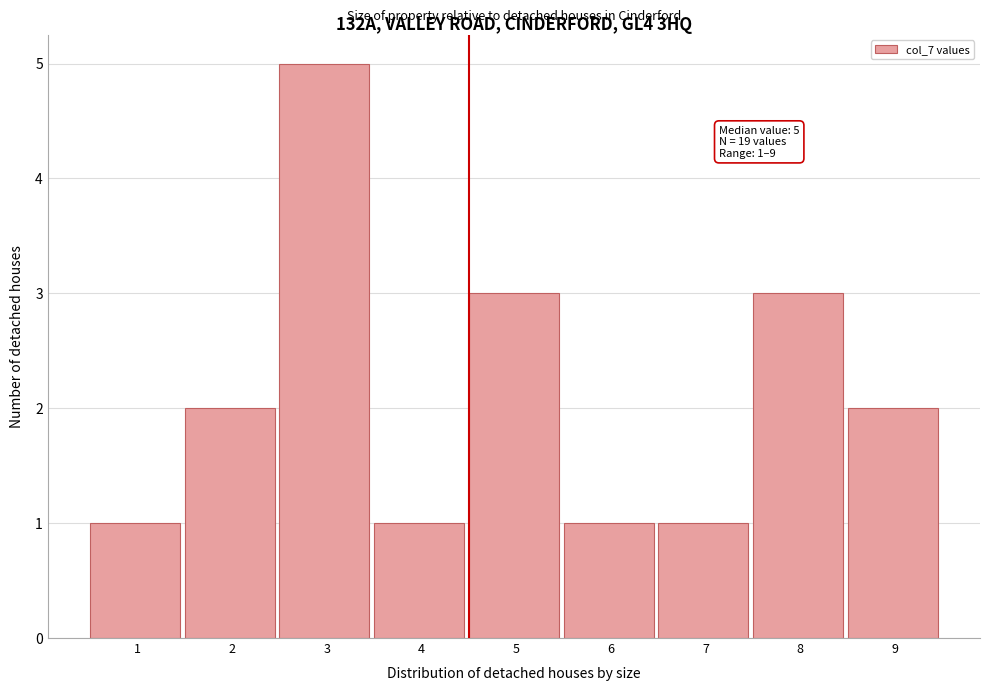

Reading right to left, list all the values displayed in this chart.

2	3	1	1	3	1	5	2	1